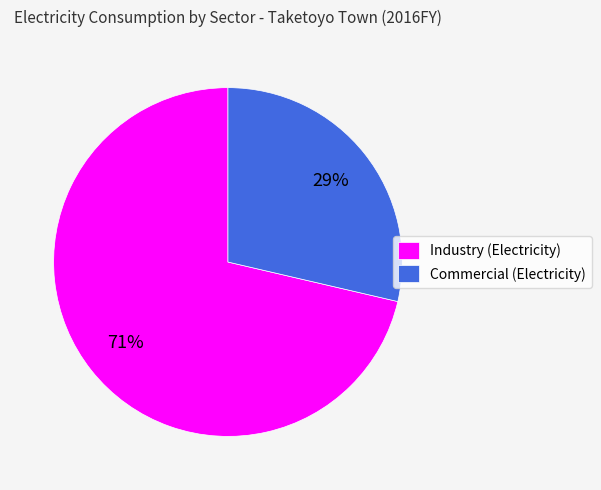

The Commercial (Electricity) slice represents 19% of the pie. True or false?

False